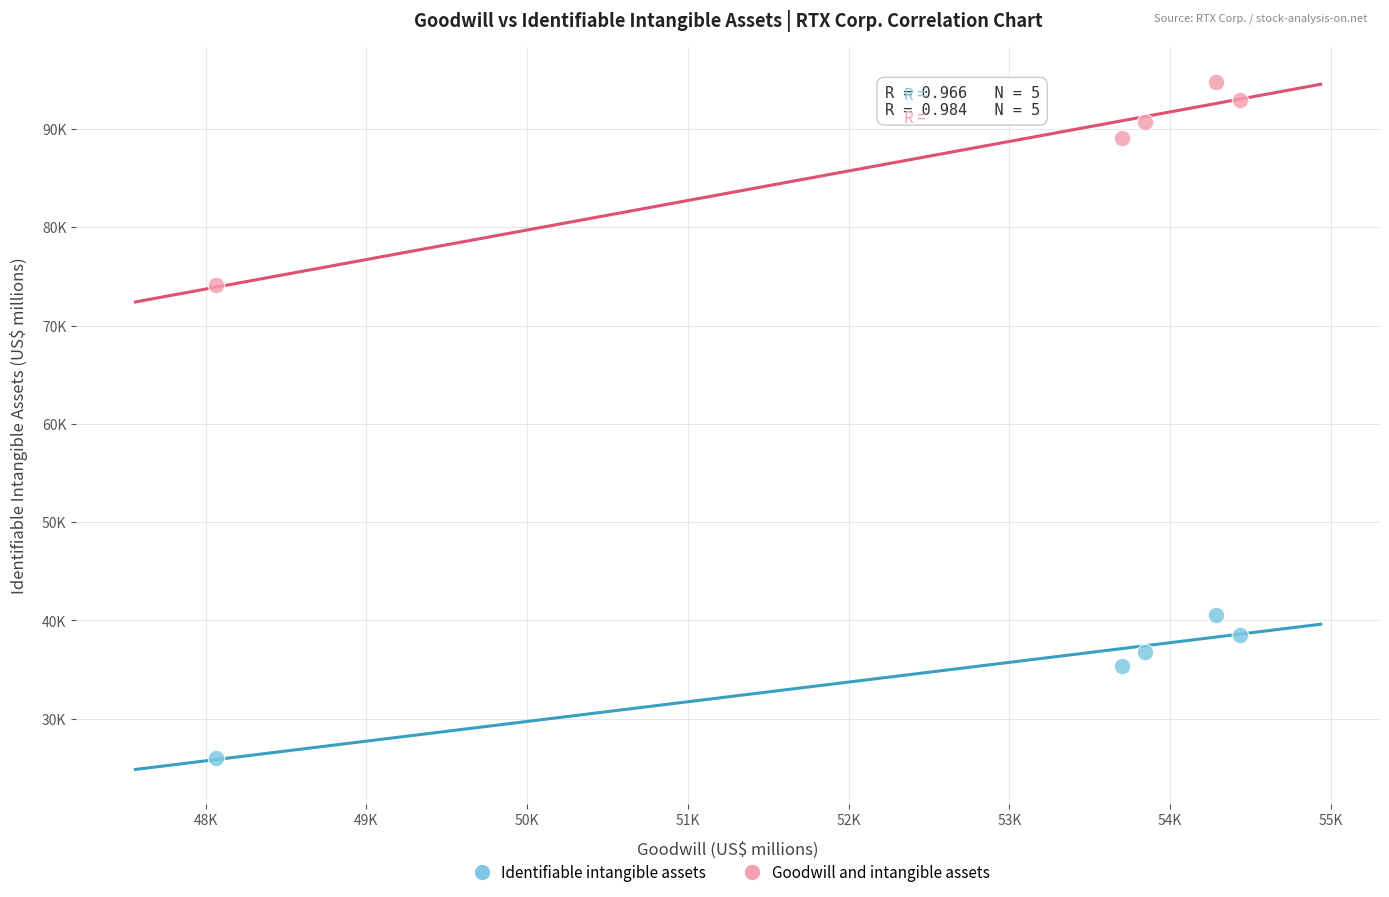

Which series contains the lowest Y value?

Identifiable intangible assets